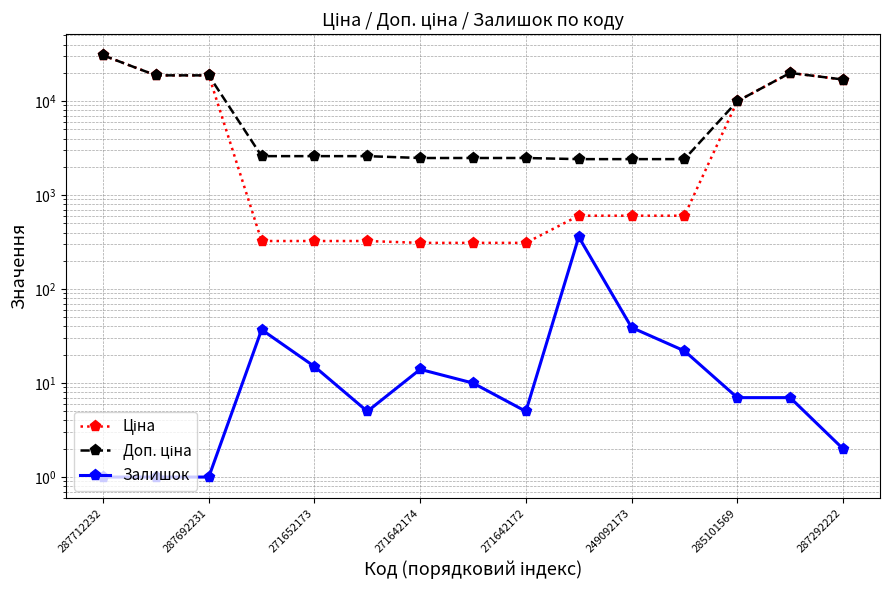

How many lines are shown in the chart?

3